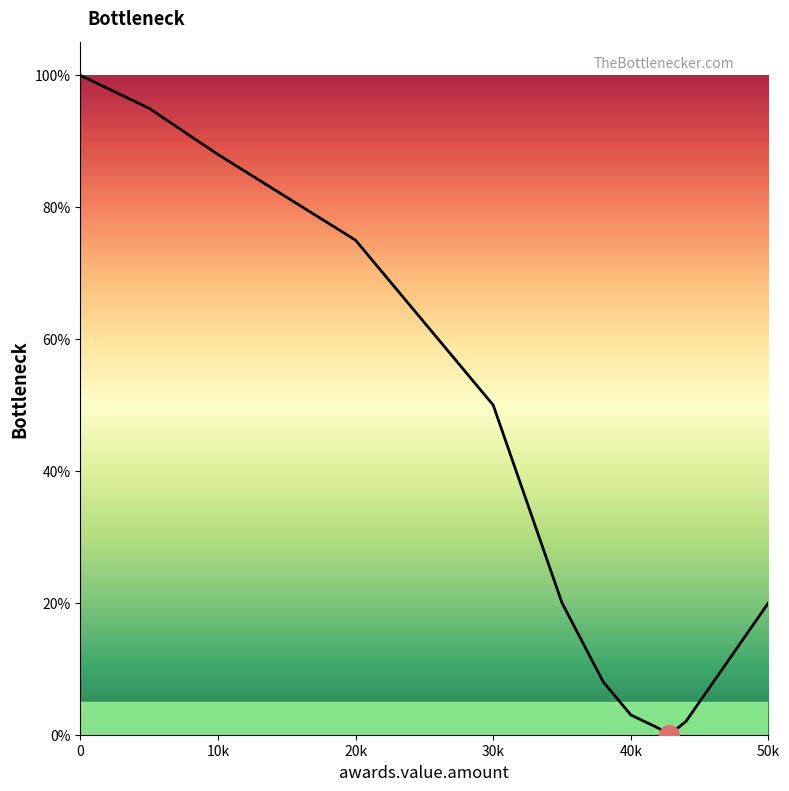

What is the maximum value shown in the chart?

100